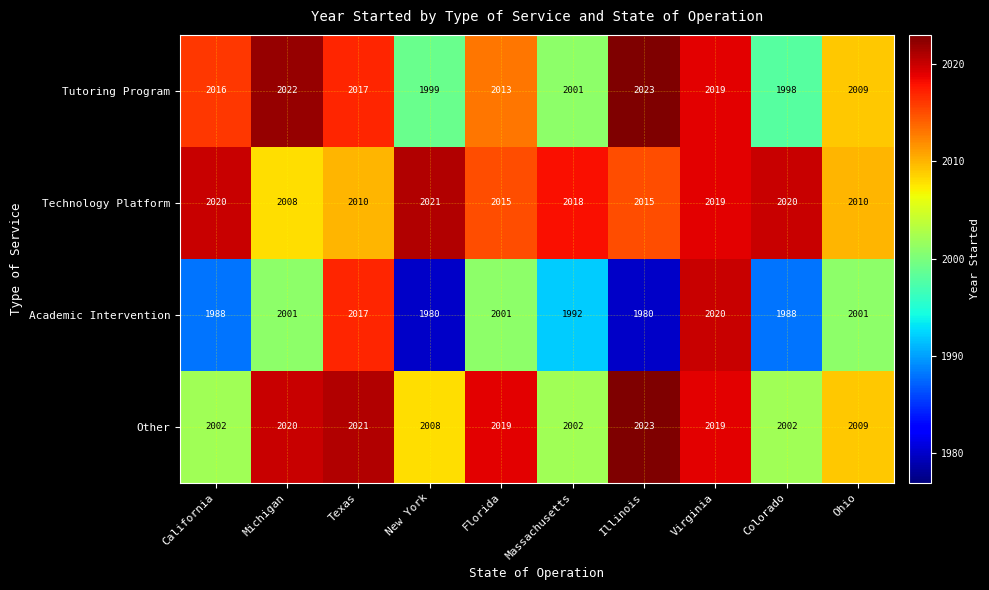

What is the average value of the Academic Intervention series?

1997